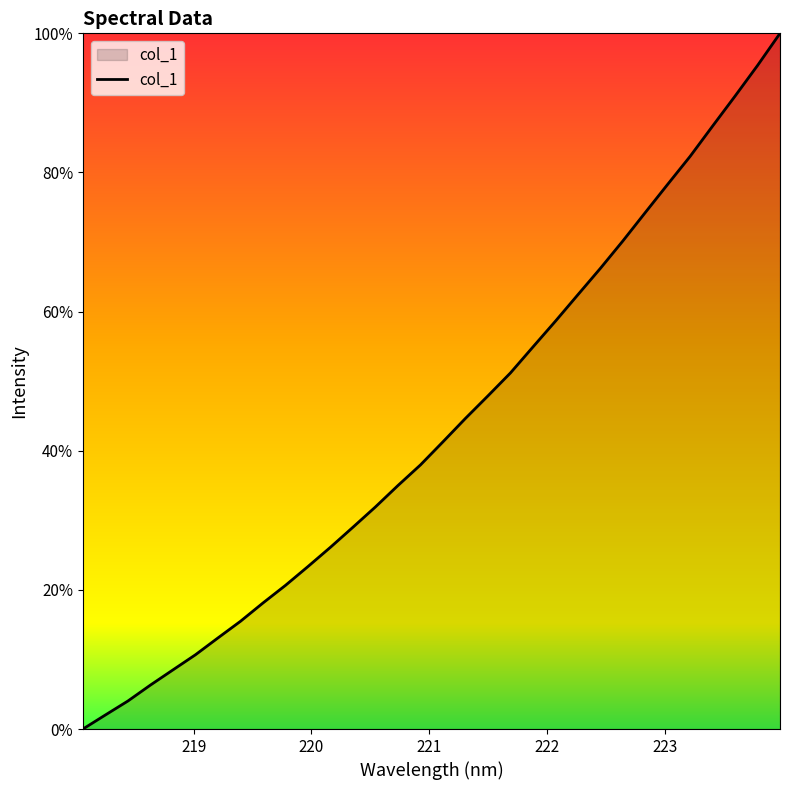

Does the chart display data point markers on the line(s)?

No